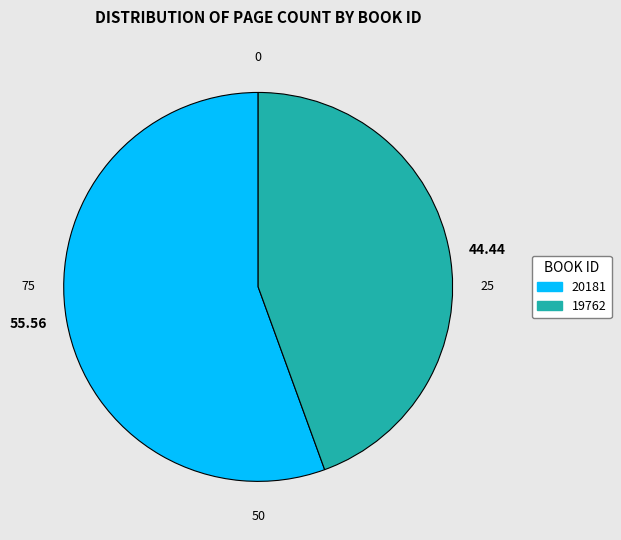

Rank the categories by value from lowest to highest.

19762, 20181